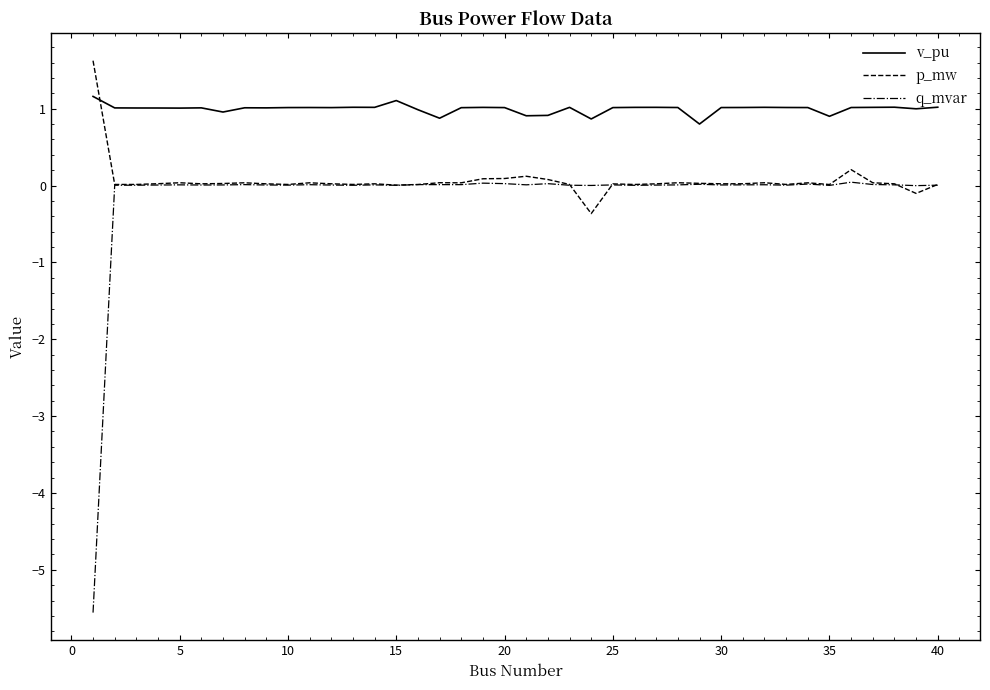

What is the greatest value displayed?

1.6